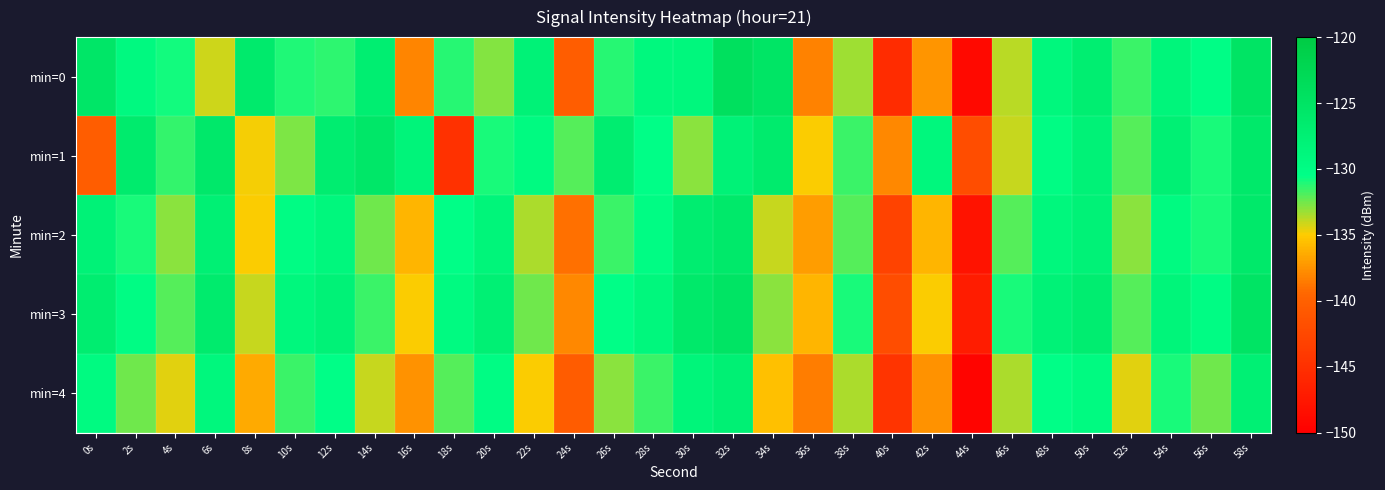

At which category is the sum across all series the highest?

58s